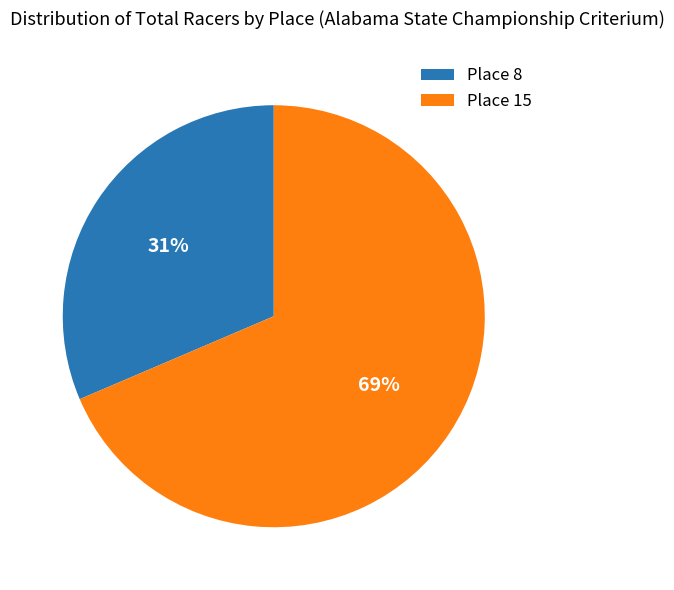

Is it true that Place 15 is 69% of the pie?

True